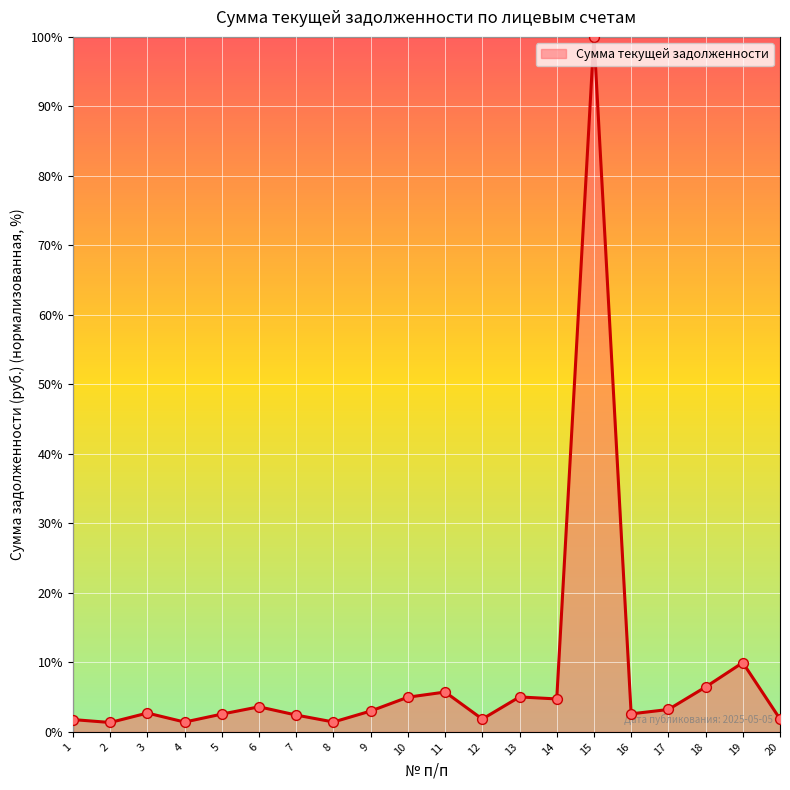

What is the change in value from 7 to 12?

-0.6